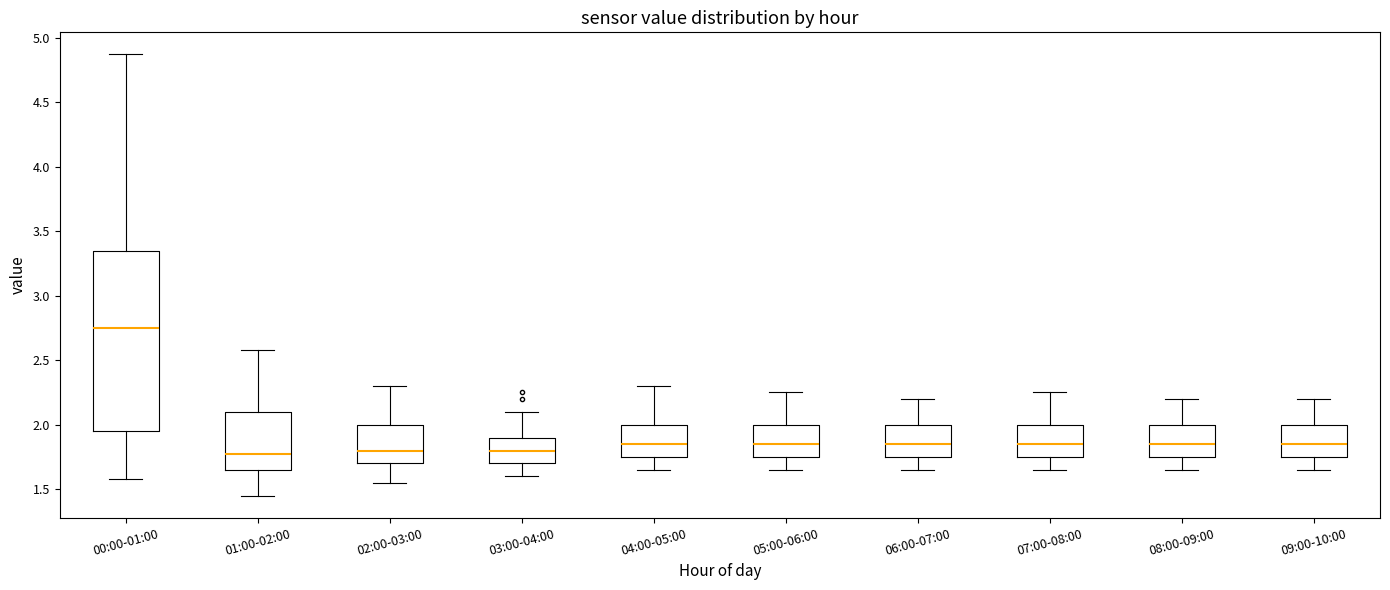

Reading left to right, read every box against the y-axis: the position of its median line, the range the box covers, and the ends of its whiskers. The values are not printed on the chart, so give them approximately, as read against the axis.

00:00-01:00: median 2.75, box 1.95 to 3.35, whiskers 1.60 to 4.85
01:00-02:00: median 1.75, box 1.65 to 2.10, whiskers 1.45 to 2.60
02:00-03:00: median 1.80, box 1.70 to 2.00, whiskers 1.55 to 2.30
03:00-04:00: median 1.80, box 1.70 to 1.90, whiskers 1.60 to 2.10
04:00-05:00: median 1.85, box 1.75 to 2.00, whiskers 1.65 to 2.30
05:00-06:00: median 1.85, box 1.75 to 2.00, whiskers 1.65 to 2.25
06:00-07:00: median 1.85, box 1.75 to 2.00, whiskers 1.65 to 2.20
07:00-08:00: median 1.85, box 1.75 to 2.00, whiskers 1.65 to 2.25
08:00-09:00: median 1.85, box 1.75 to 2.00, whiskers 1.65 to 2.20
09:00-10:00: median 1.85, box 1.75 to 2.00, whiskers 1.65 to 2.20